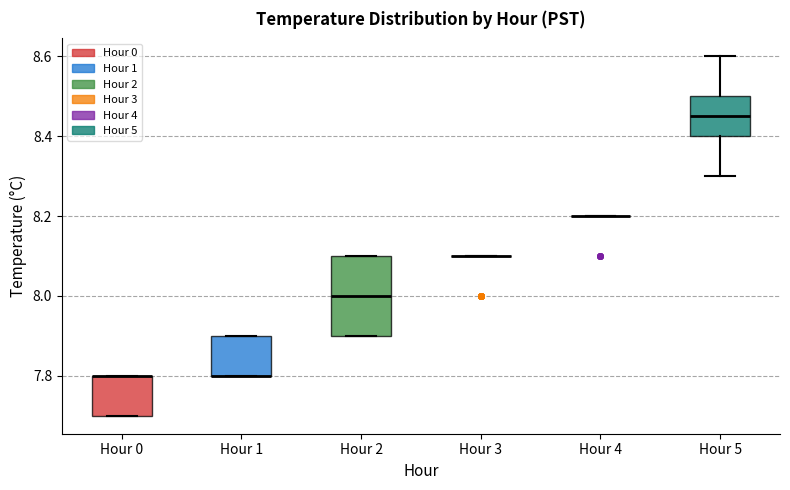

Comparing the boxes themselves (not the whiskers), which one is the tallest?

Hour 2